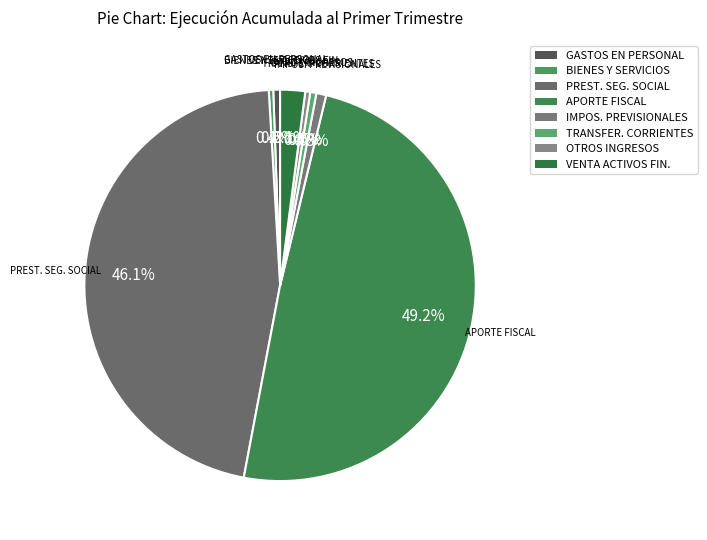

Combined, what portion of the pie is VENTA ACTIVOS FIN. and PREST. SEG. SOCIAL?

48.2%